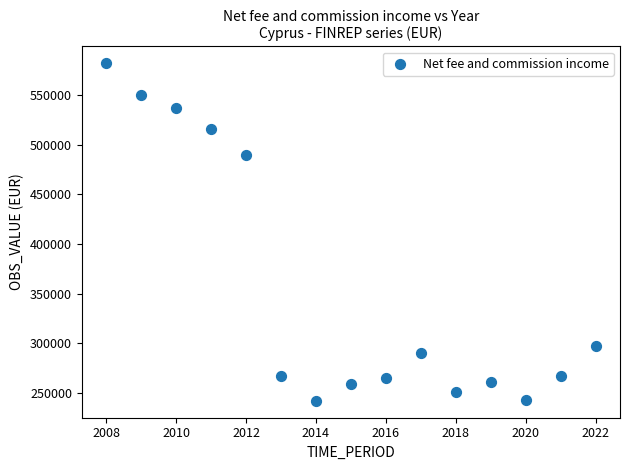

What is the range of Y values (max minus min)?

340803.0